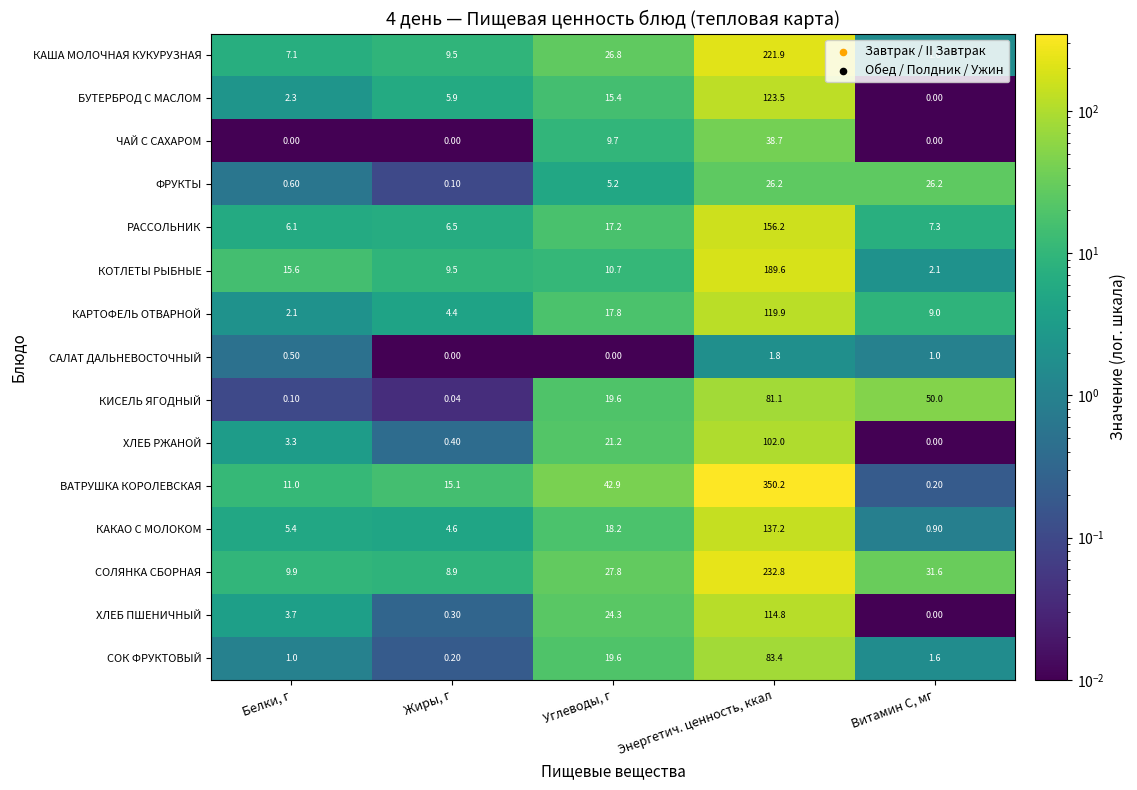

Which category has the highest value in the ЧАЙ С САХАРОМ series?

Энергетич. ценность, ккал